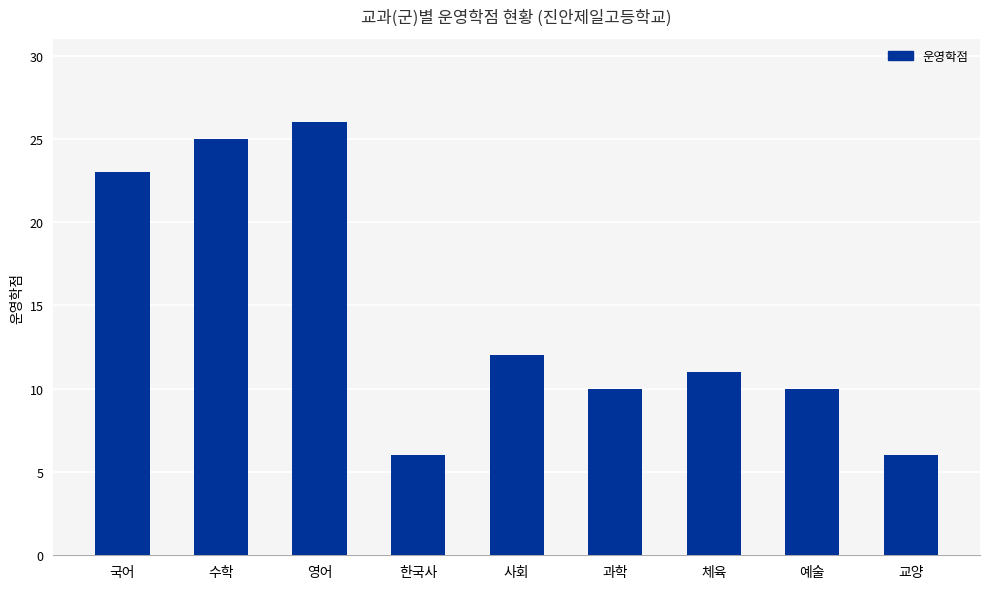

Reading left to right, list all the values displayed in this chart.

국어=23	수학=25	영어=26	한국사=6	사회=12	과학=10	체육=11	예술=10	교양=6